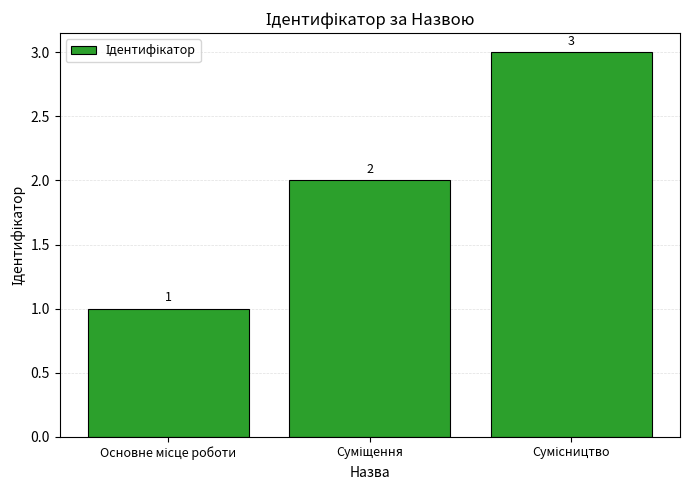

Reading right to left, extract all data points from this chart.

3	2	1